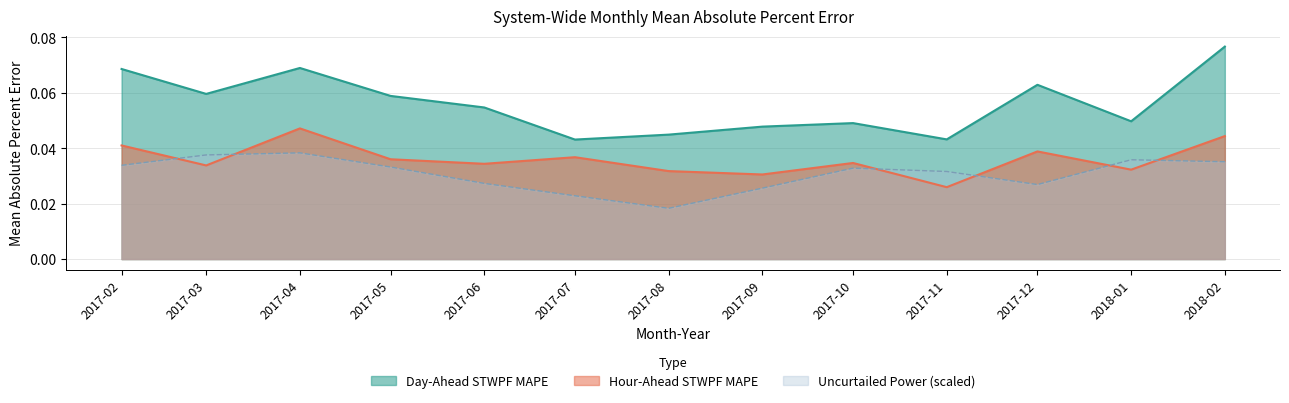

How many data points does each series have?

13